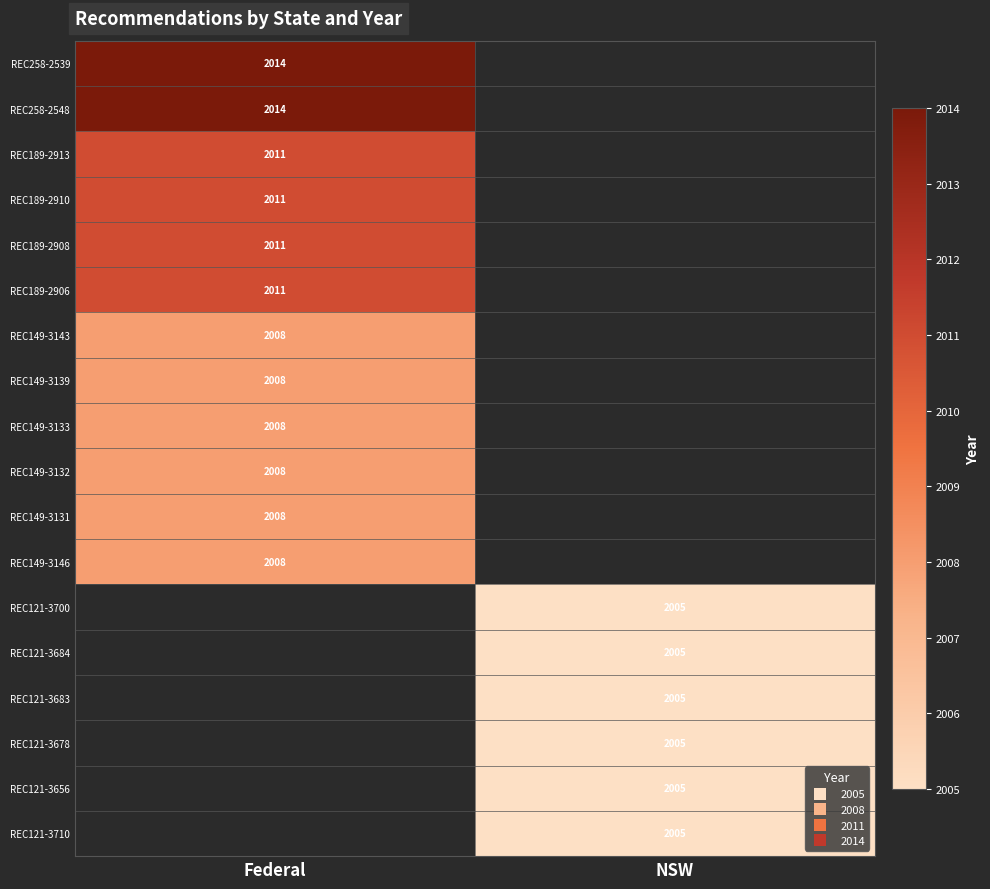

Which label corresponds to the smallest value in the chart?

NSW